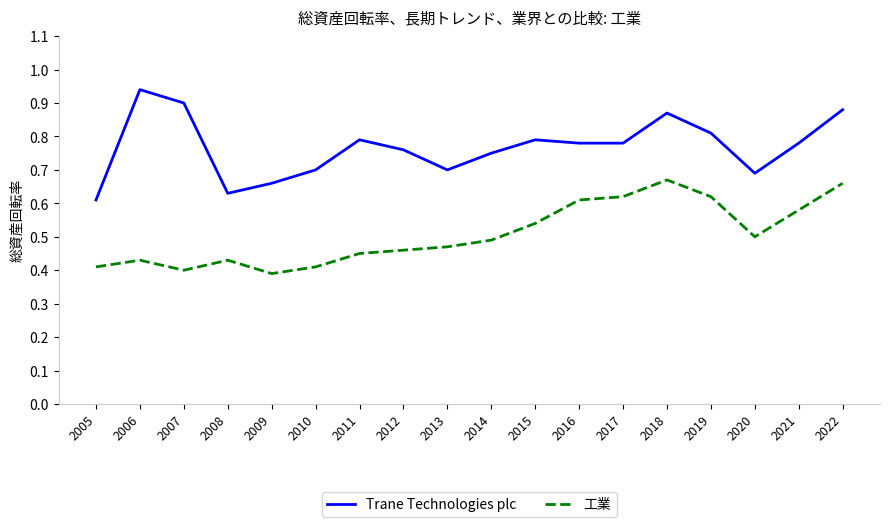

The 工業 series shows 0.3 at 2014. True or false?

False